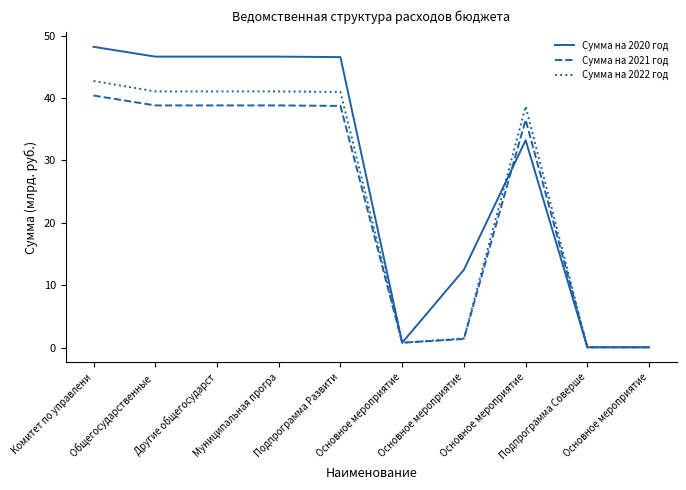

What are all the series names shown in the legend?

Сумма на 2020 год, Сумма на 2021 год, Сумма на 2022 год